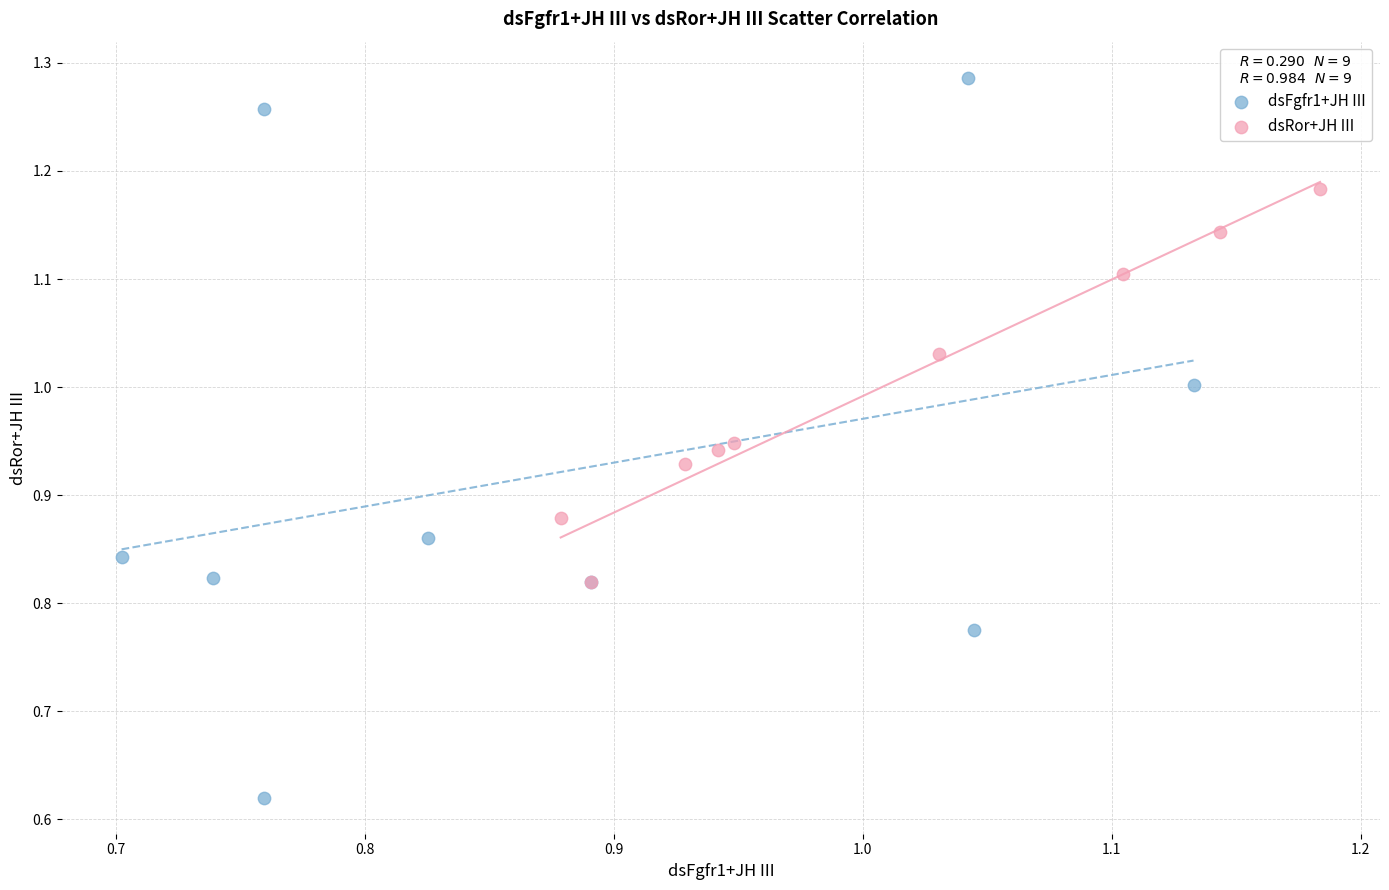

Which series reaches the maximum Y coordinate?

dsFgfr1+JH III